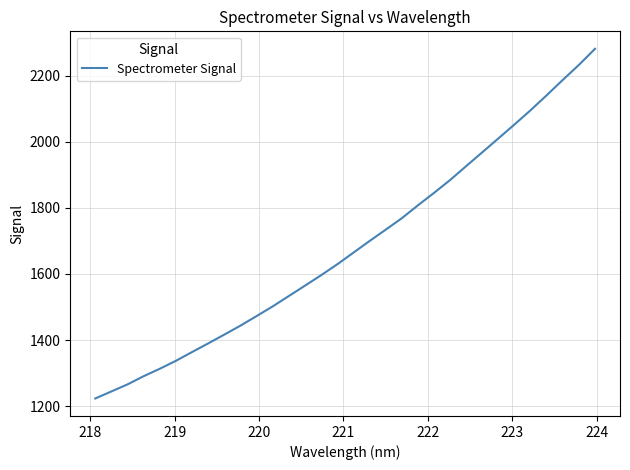

True or false: the data has more than 0 interior local peaks.

False